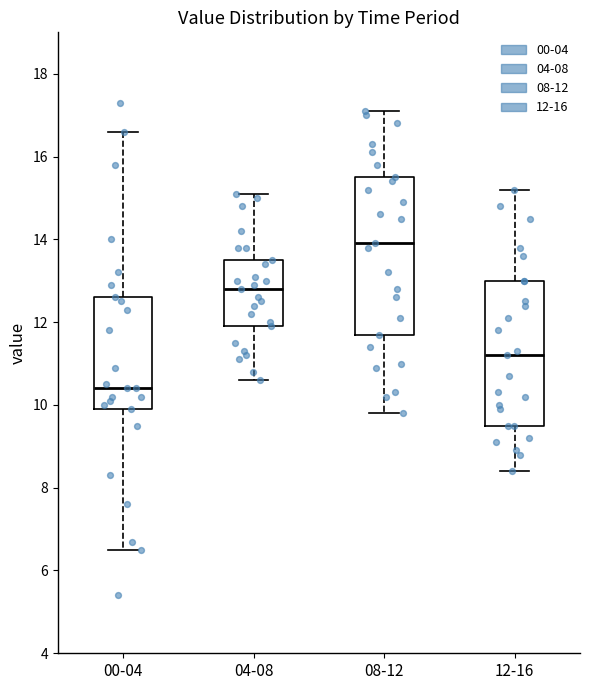

Reading left to right, read every box against the y-axis: the position of its median line, the range the box covers, and the ends of its whiskers. The values are not printed on the chart, so give them approximately, as read against the axis.

00-04: median 10.4, box 10.0 to 12.6, whiskers 6.6 to 16.6
04-08: median 12.8, box 12.0 to 13.6, whiskers 10.6 to 15.2
08-12: median 14.0, box 11.8 to 15.6, whiskers 9.8 to 17.2
12-16: median 11.2, box 9.6 to 13.0, whiskers 8.4 to 15.2